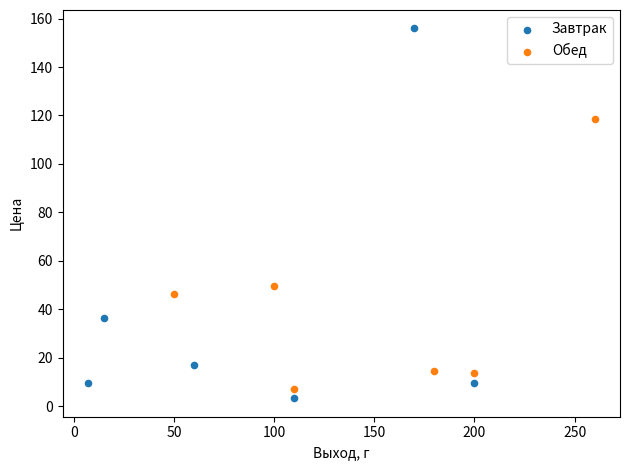

Which series reaches the minimum Y coordinate?

Завтрак